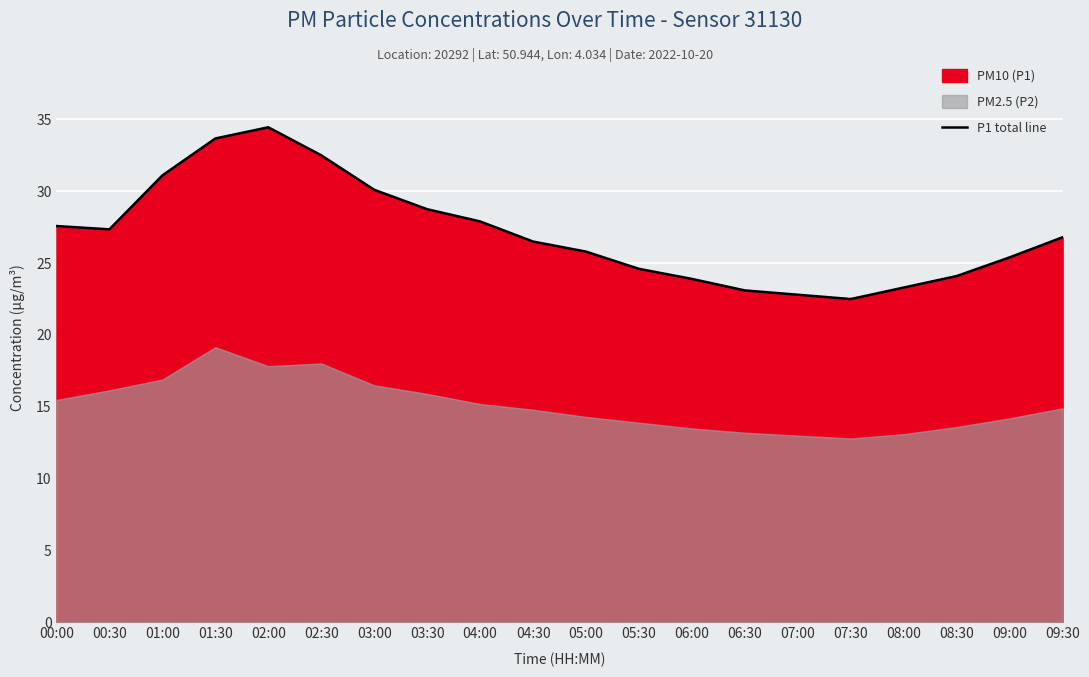

True or false: P1 total line has a value of 6.3 at 08:00.

False